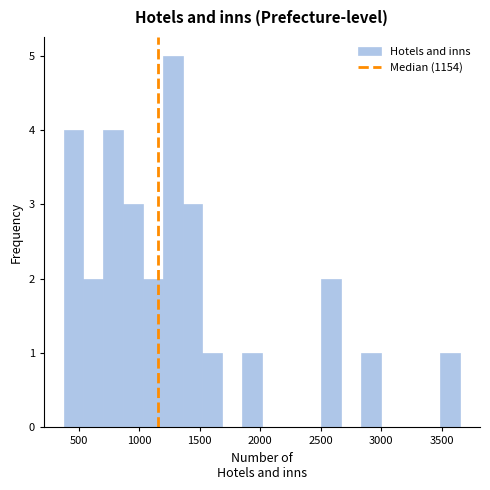

Read against the x-axis, roughly where is the centre of the tallest bar?

1300